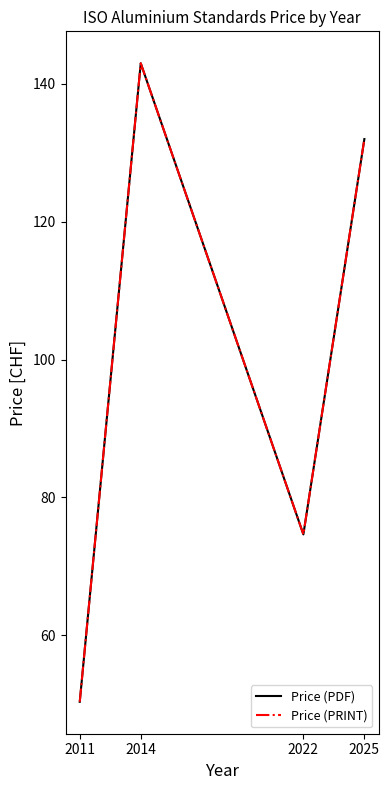

True or false: Price (PRINT) and Price (PDF) cross at least once.

False